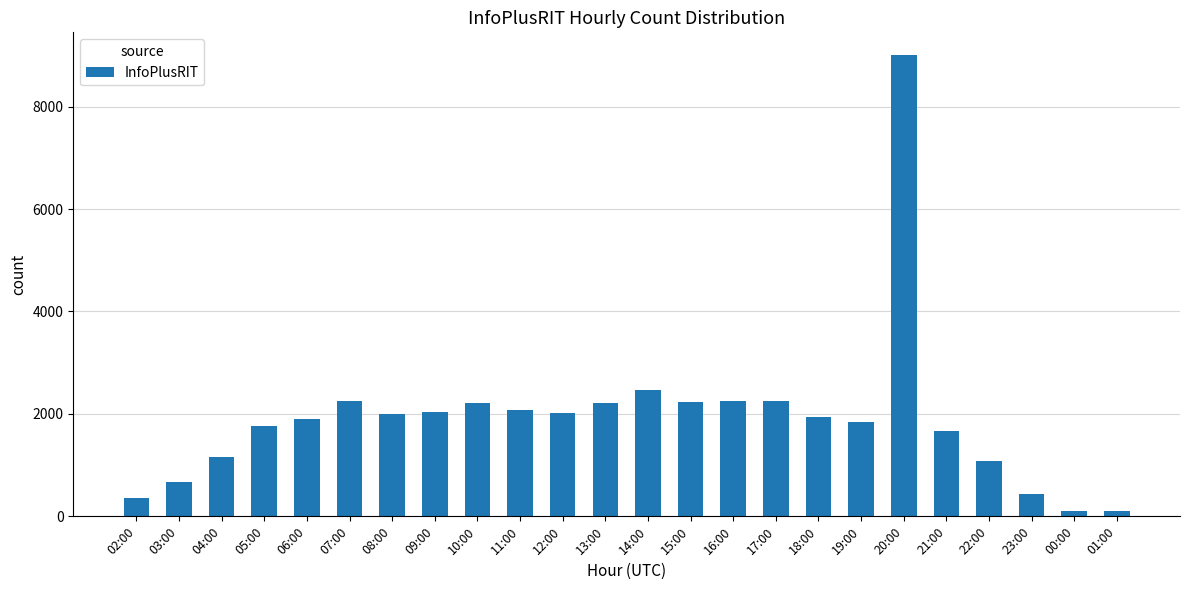

What is the sum of all values?

46009